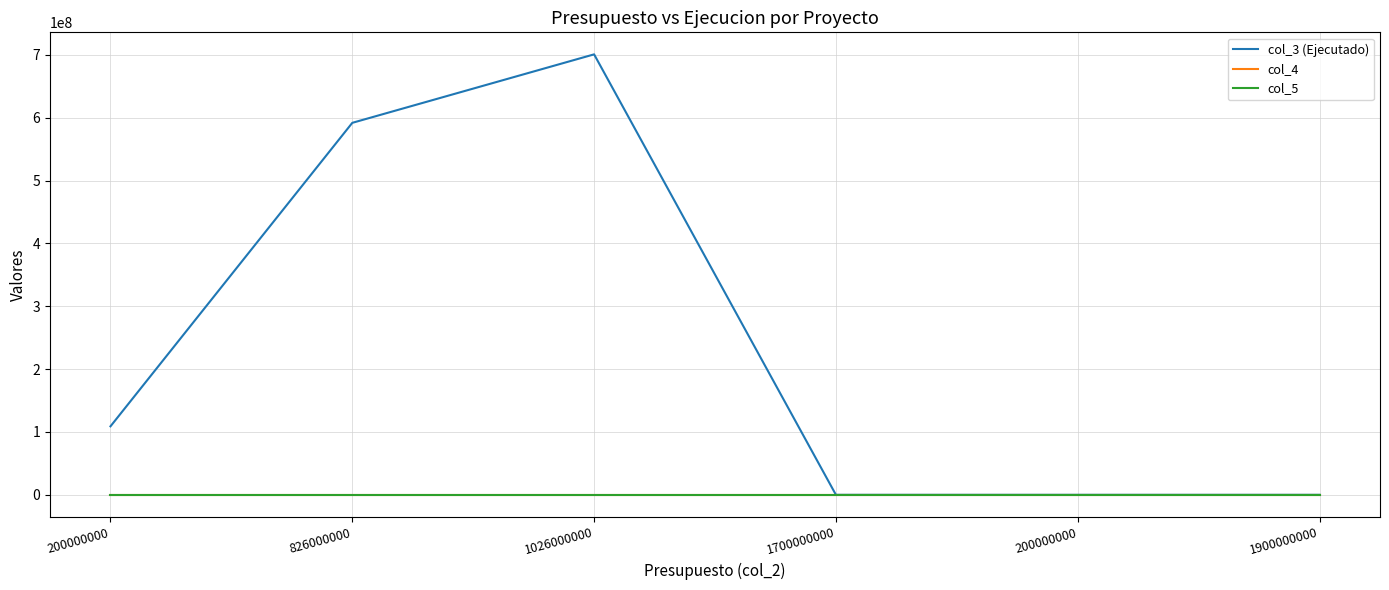

True or false: col_3 (Ejecutado) and col_5 intersect in this chart.

False